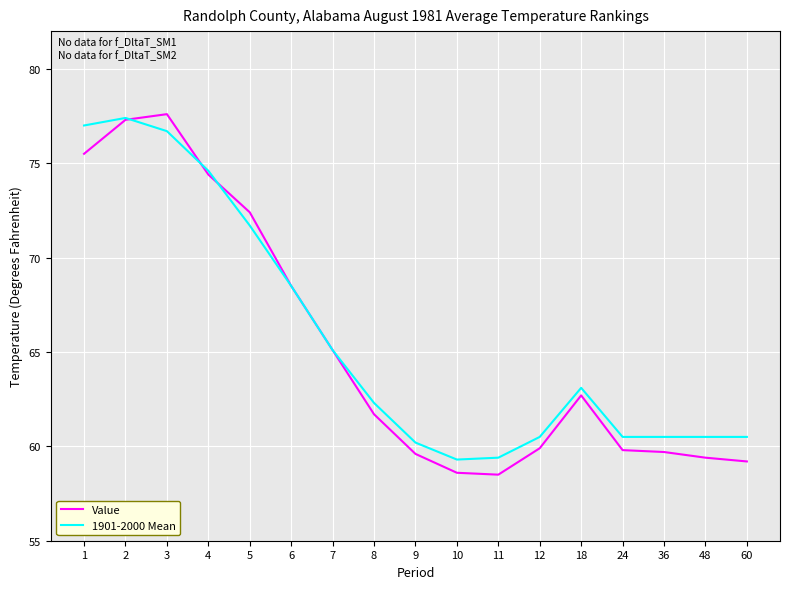

Which series has the widest spread of values?

Value